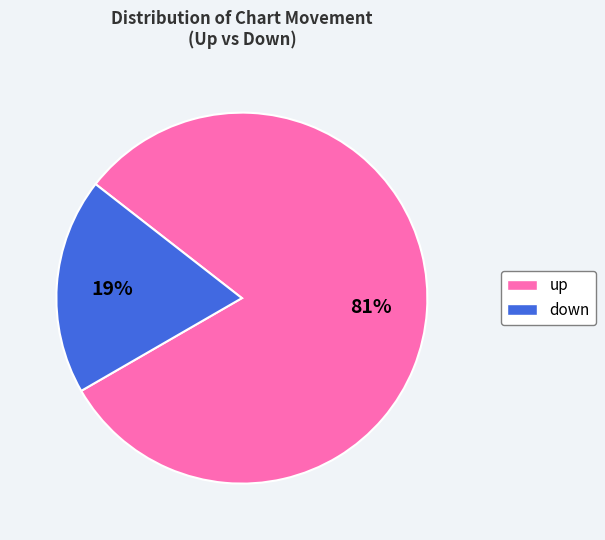

True or false: up accounts for 81% of the total.

True